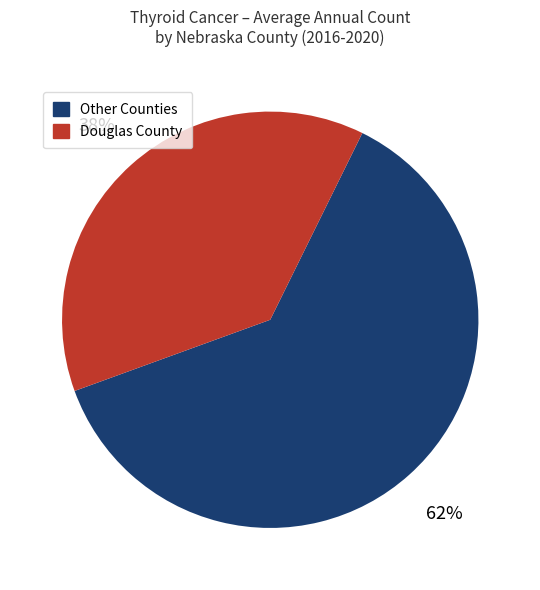

To the nearest percent, what is the difference between the largest and smallest slice percentages?

24%